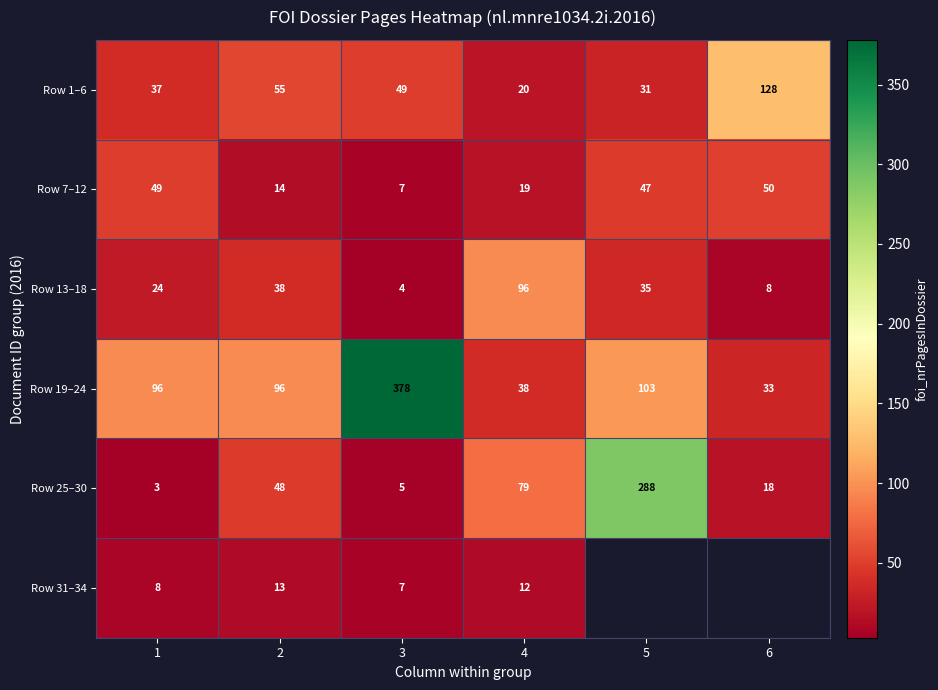

What is the spread (max minus min) of values at 1?

93